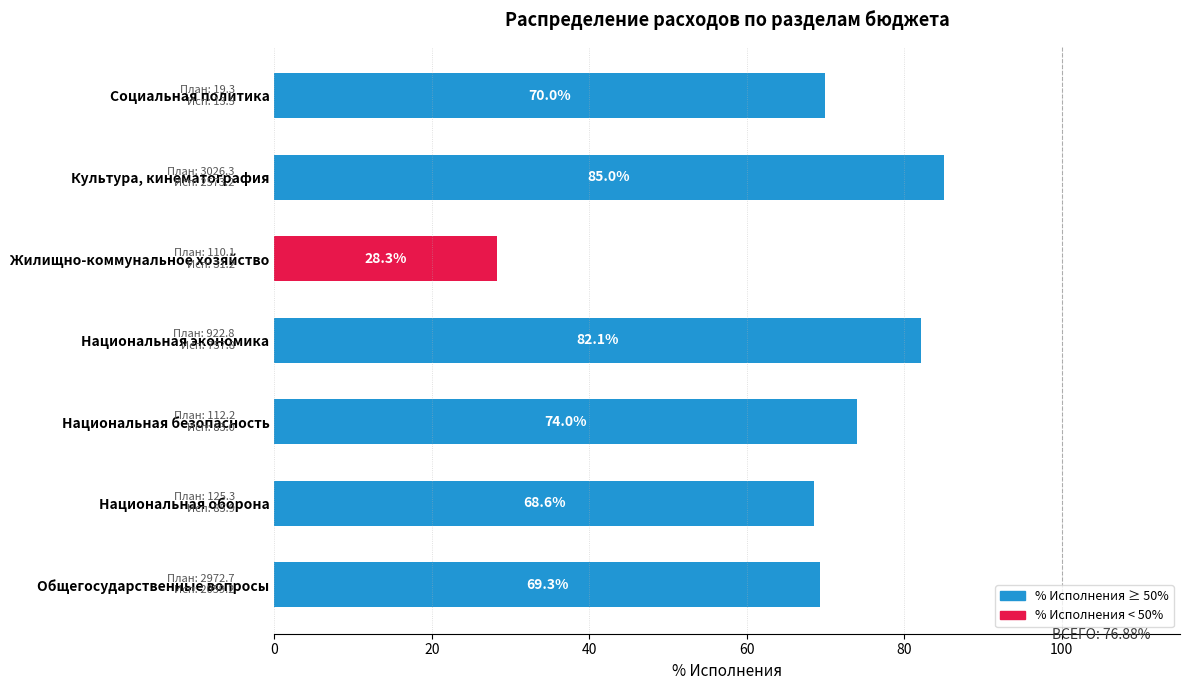

Rank the categories by value from lowest to highest.

Жилищно-коммунальное хозяйство, Национальная оборона, Общегосударственные вопросы, Социальная политика, Национальная безопасность, Национальная экономика, Культура, кинематография